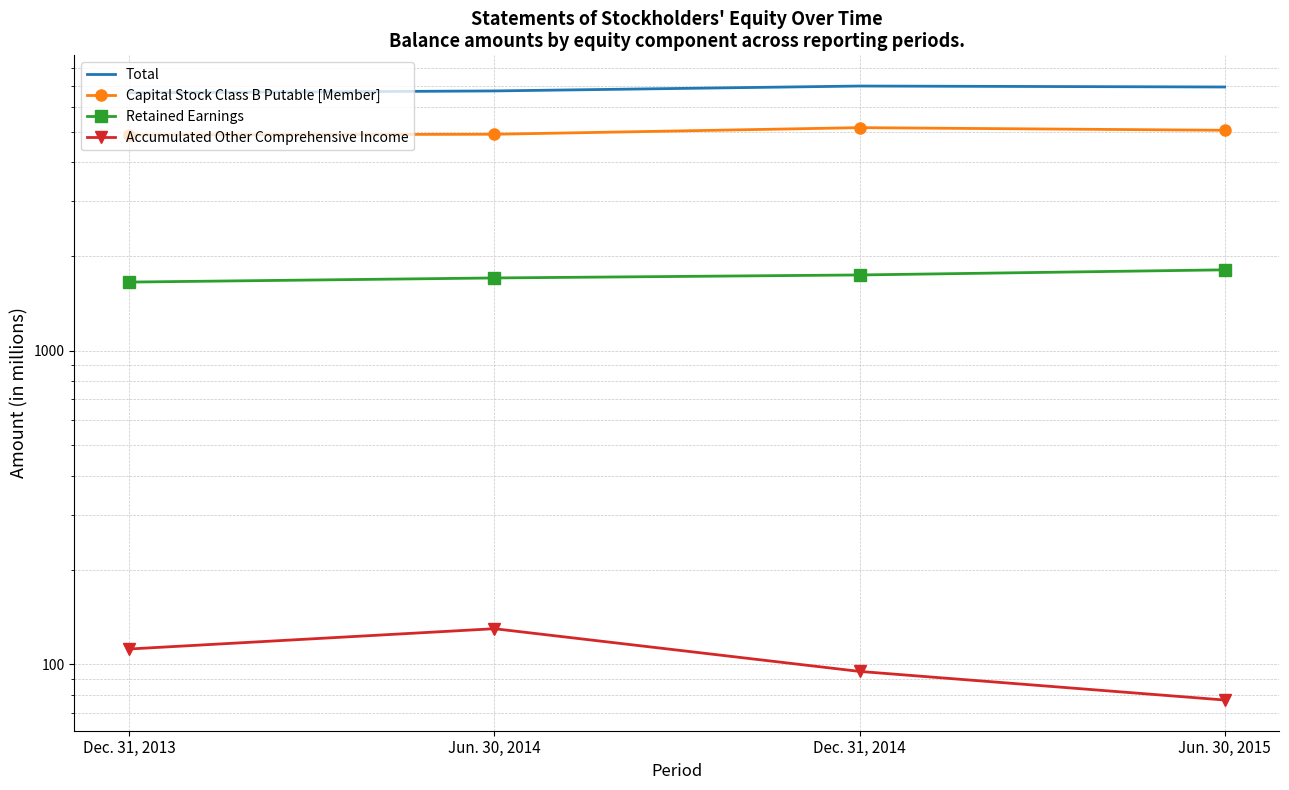

How many Total values are between 6744 and 6991?

3